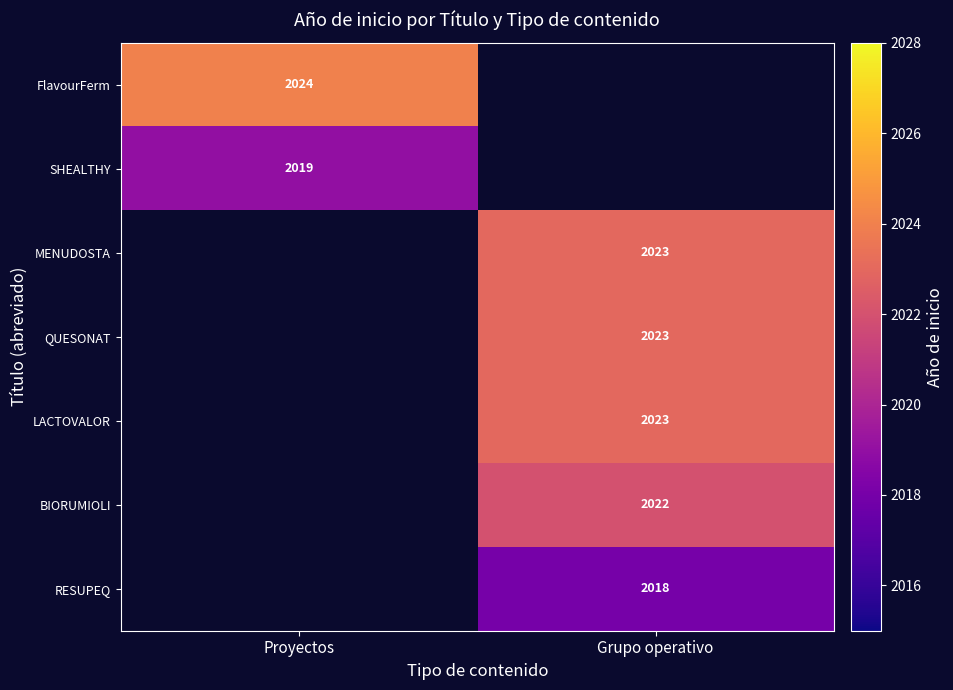

What is the spread (max minus min) of values at Proyectos?

5.0